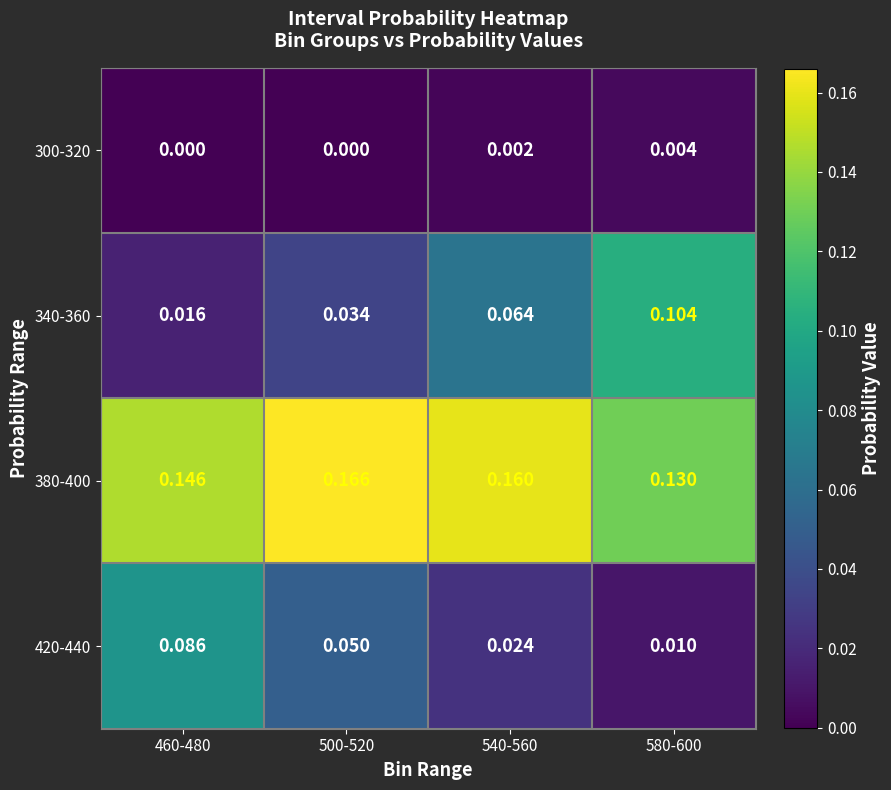

At 460-480, list the series in order from smallest to largest.

300-320, 340-360, 420-440, 380-400